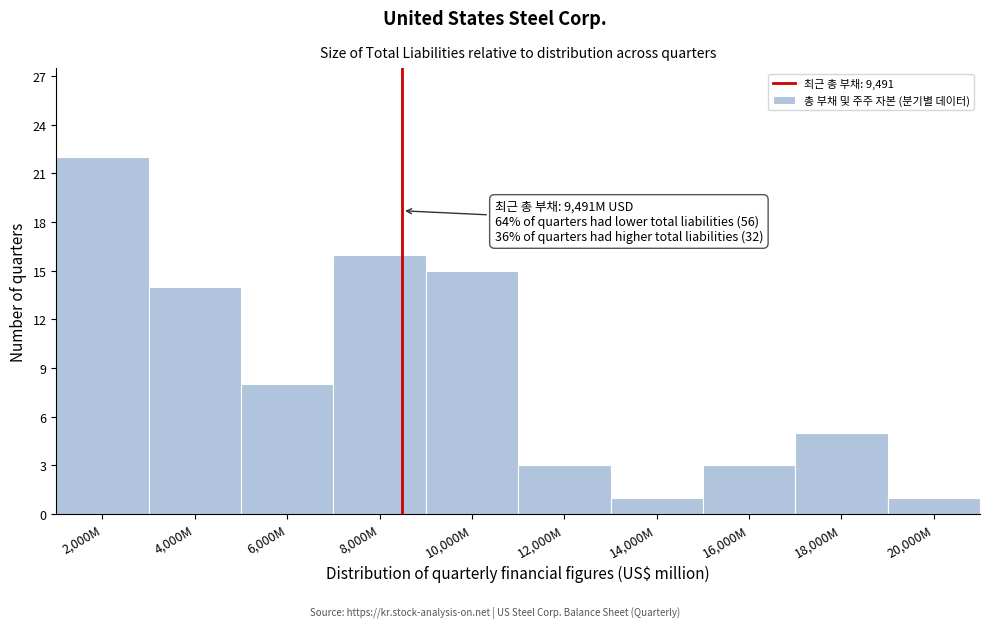

Reading right to left, list all the values displayed in this chart.

1	5	3	1	3	15	16	8	14	22